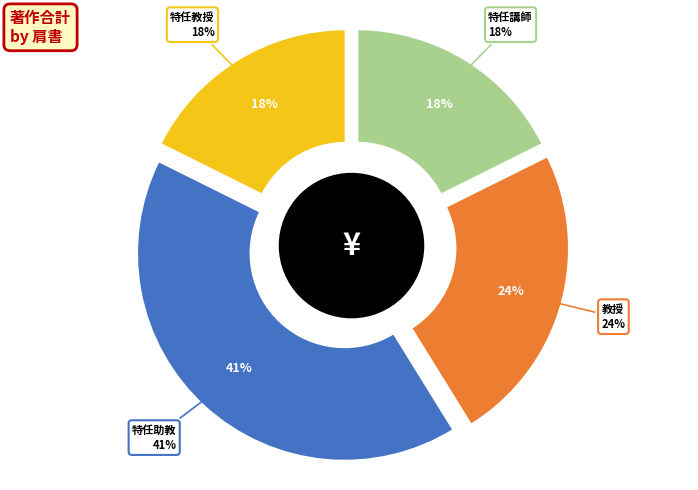

The 特任助教 slice represents 41% of the pie. True or false?

True